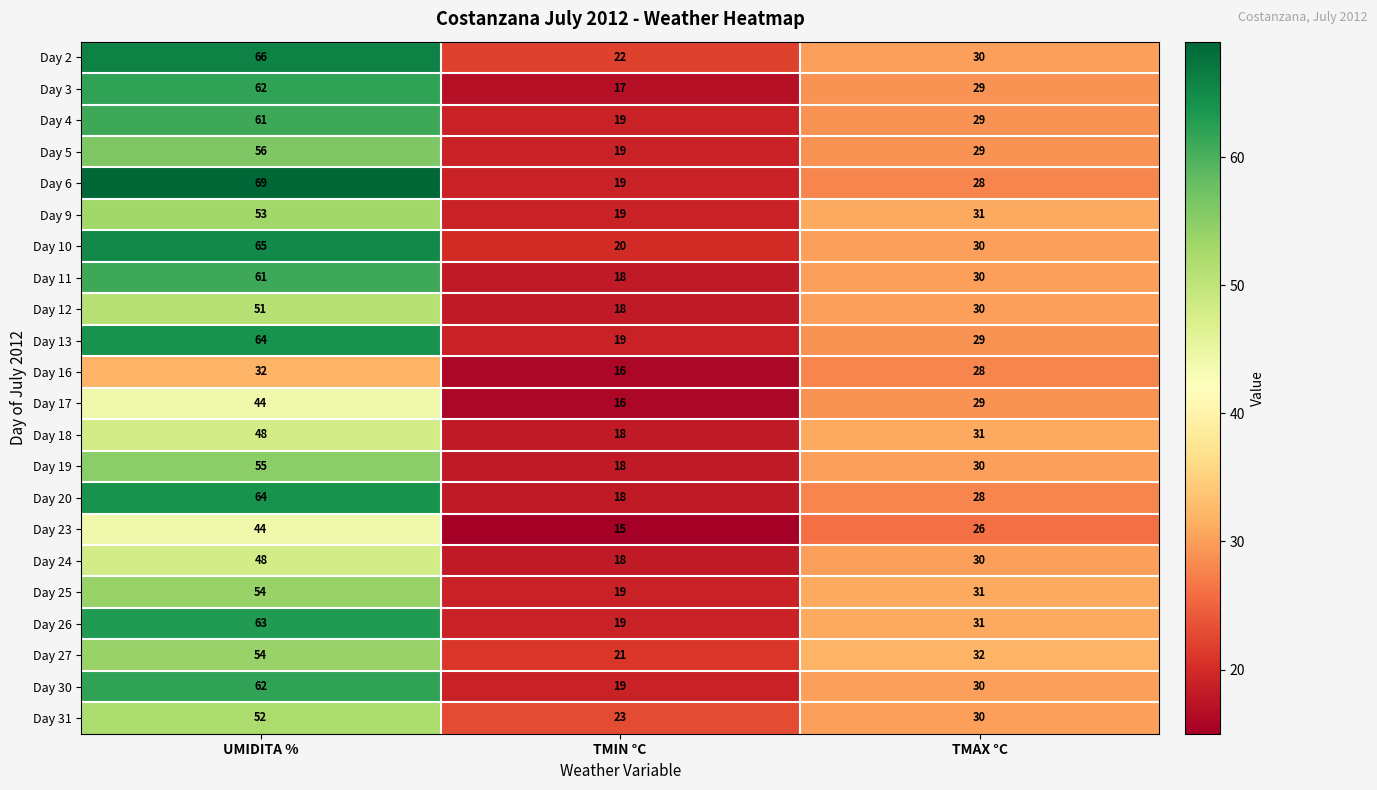

Is it true that Day 24 equals 22 at UMIDITA %?

False